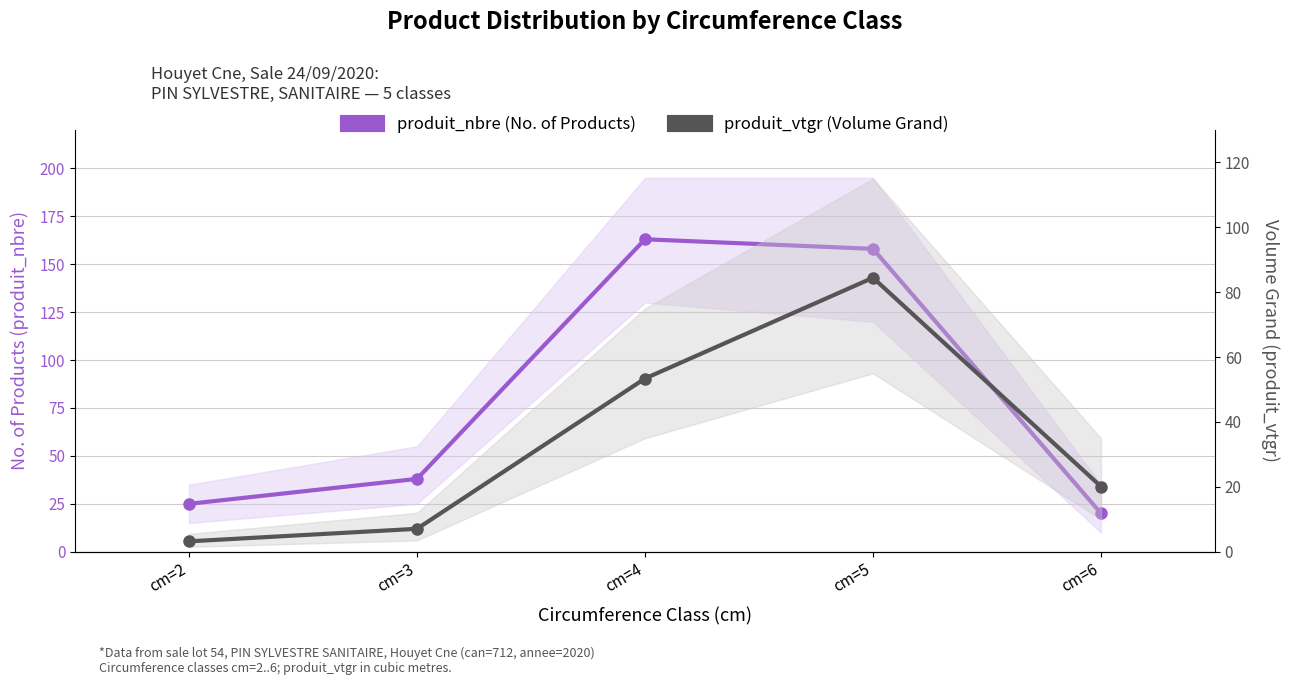

What are all the series names shown in the legend?

produit_nbre (No. of Products), produit_vtgr (Volume Grand)